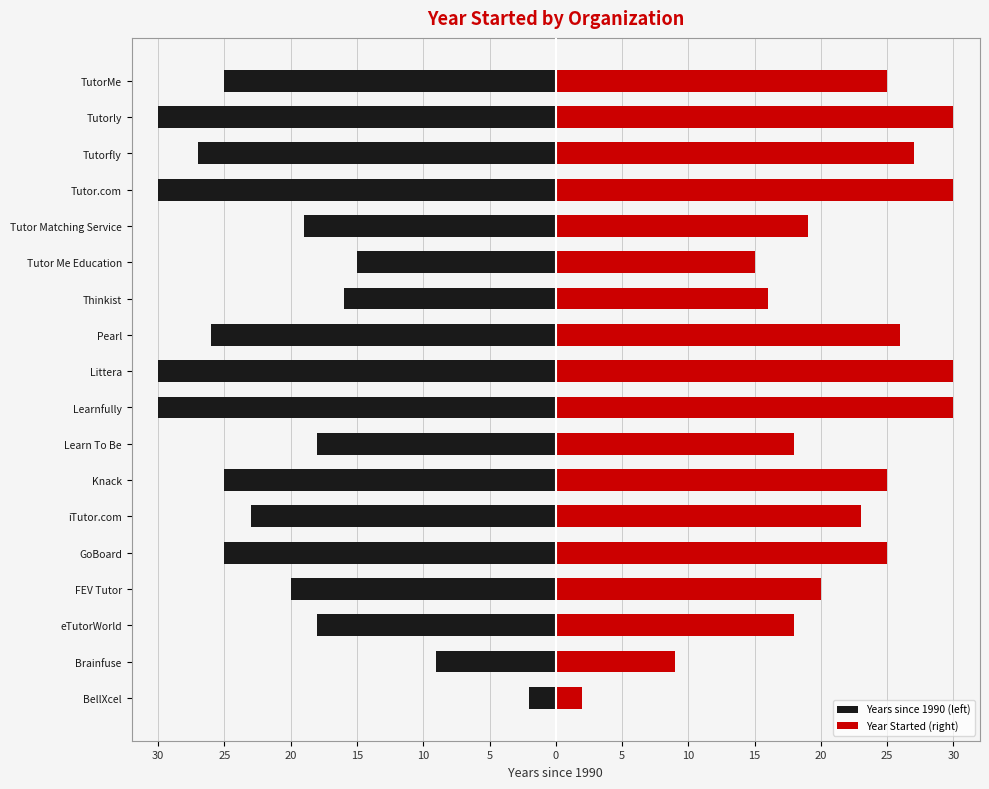

Rank the series by their maximum value, from lowest to highest.

Years since 1990 (left), Year Started (right)